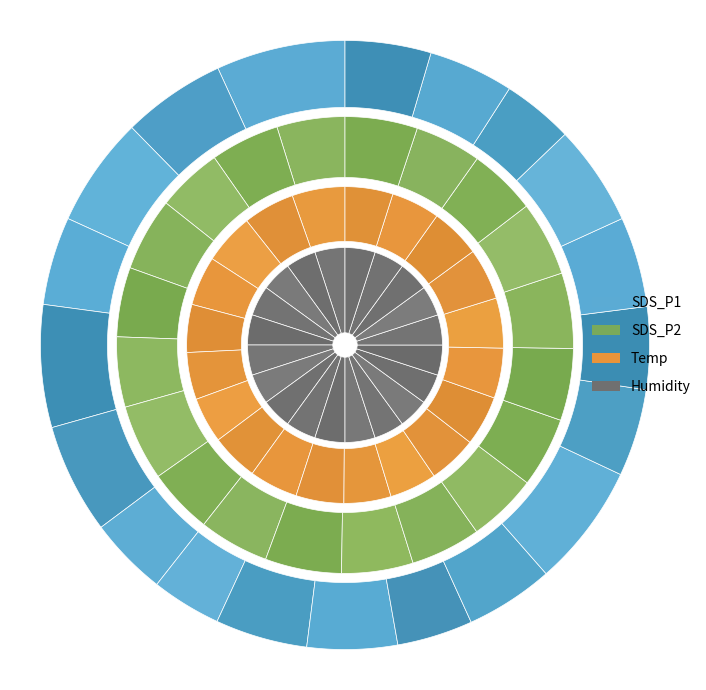

Which slice is the smallest?

00:06